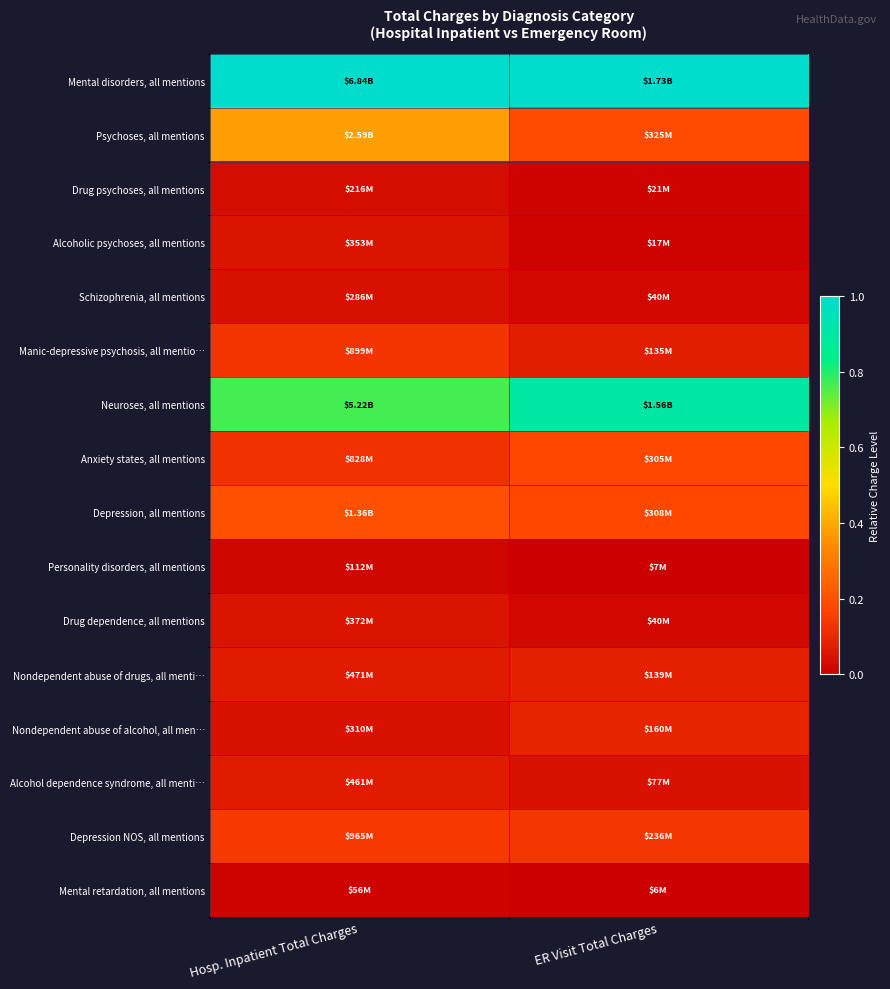

What is the difference between the highest and lowest values at ER Visit Total Charges?

1.0